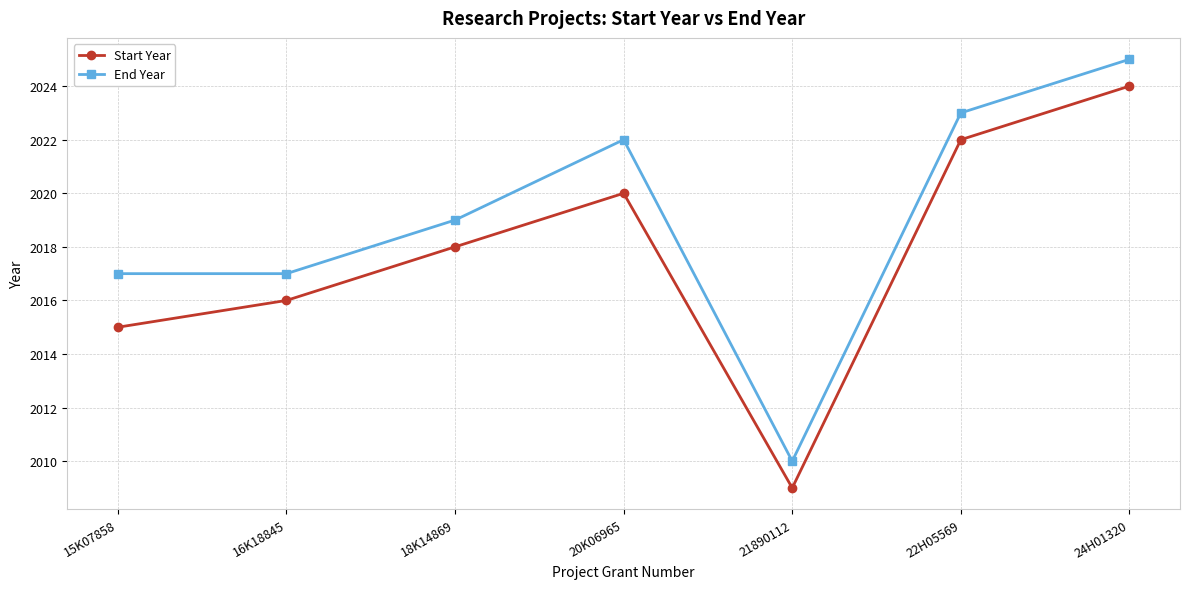

What is the total value across all series at 18K14869?

4037